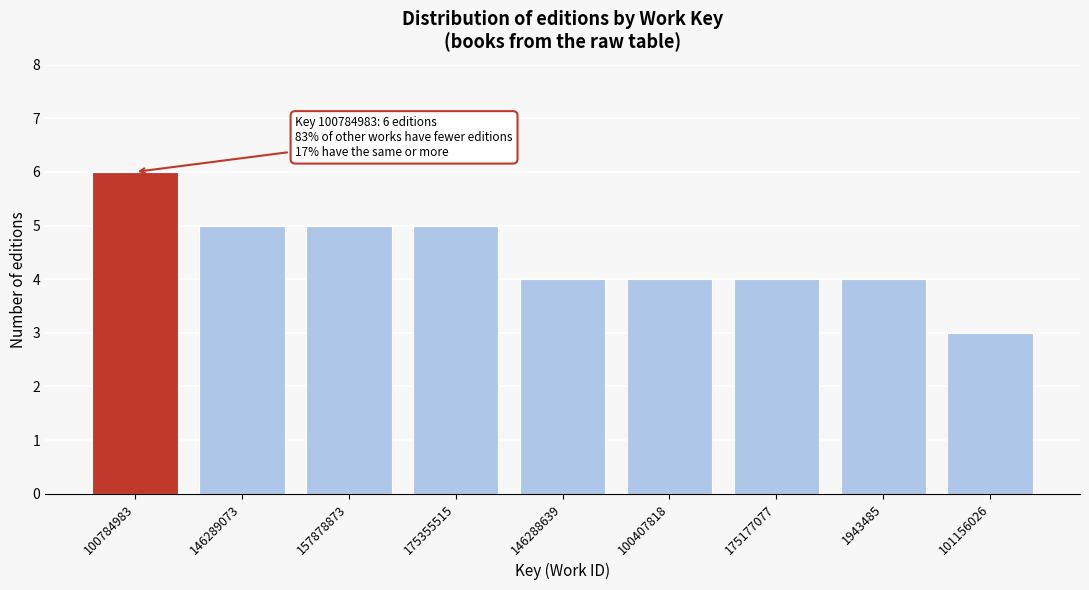

Reading left to right, extract all data points from this chart.

6	5	5	5	4	4	4	4	3